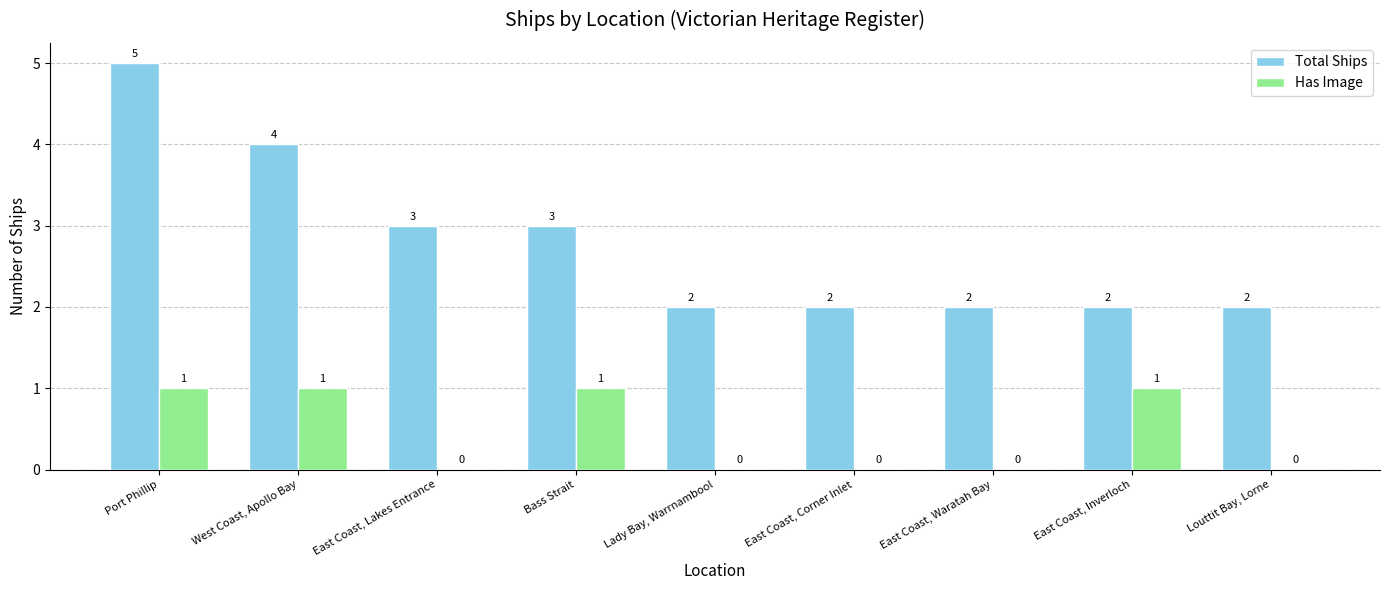

What is the sum of all Total Ships values?

25